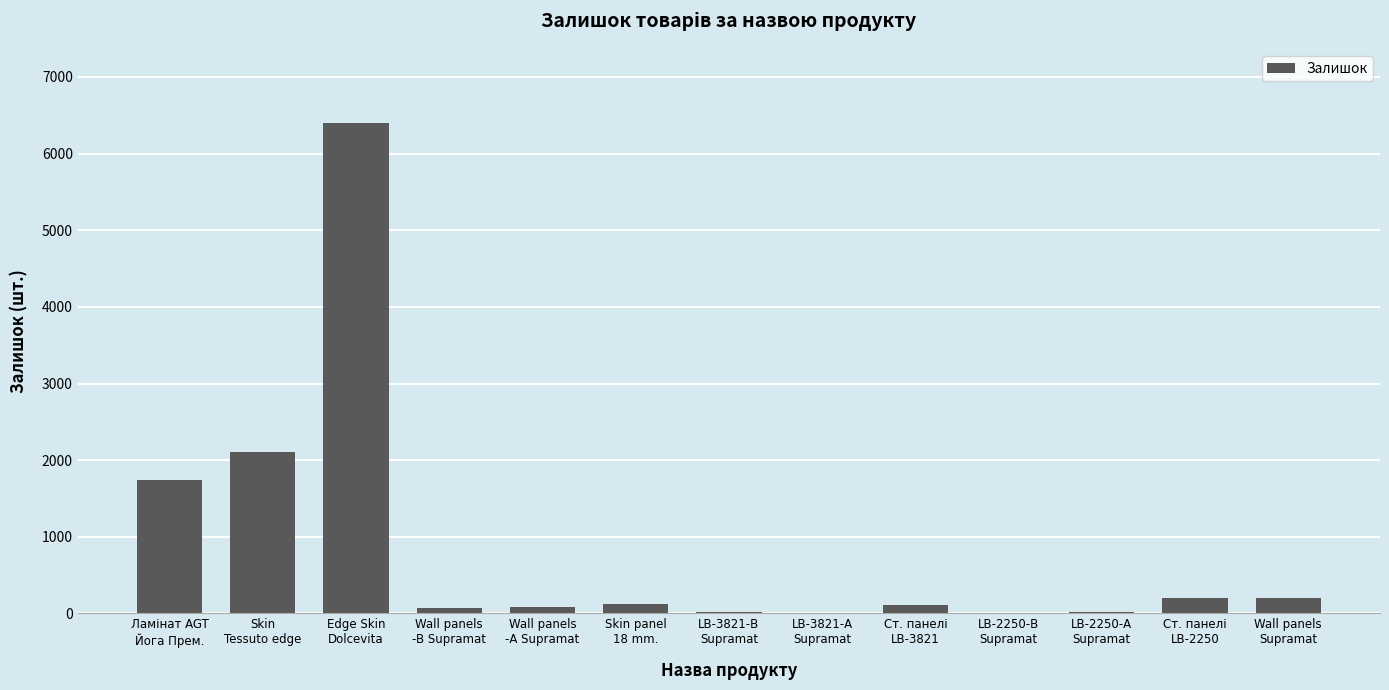

What is the maximum value shown in the chart?

6401